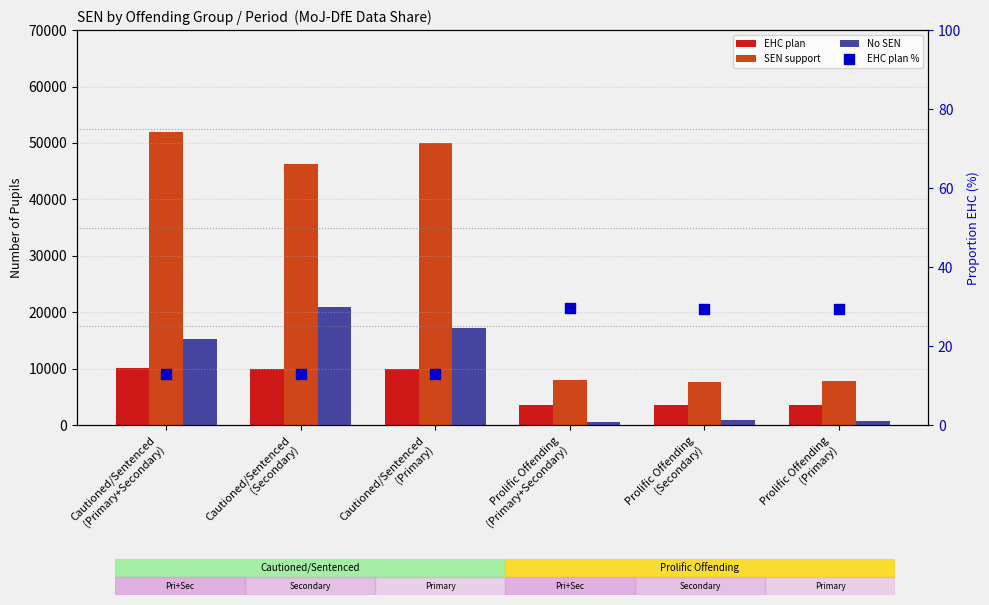

Which series contains the highest Y value?

SEN support